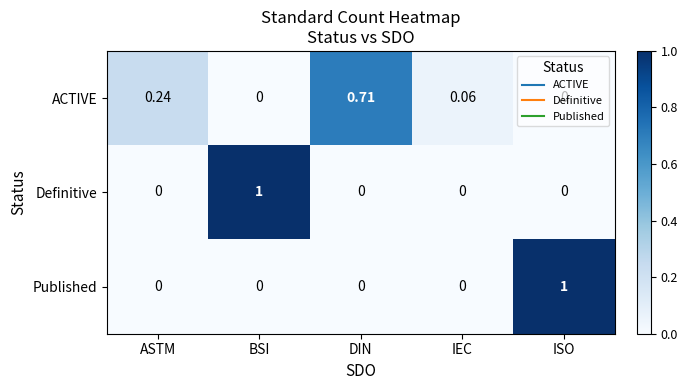

What is the difference between the highest and lowest values at BSI?

1.0